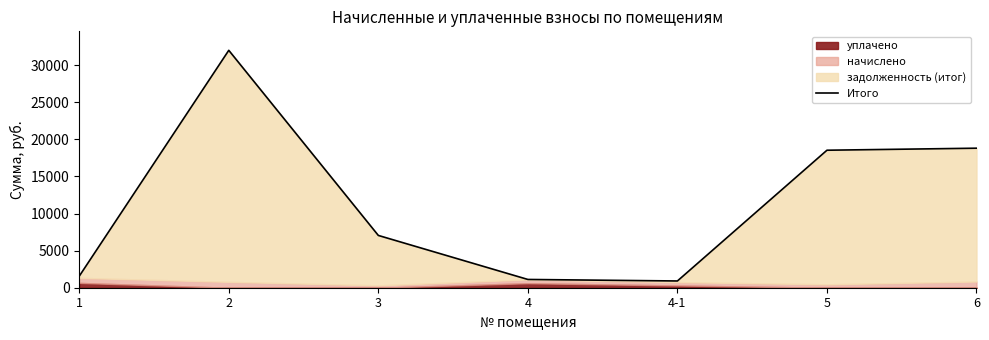

Which category has the lowest value across all series?

4-1